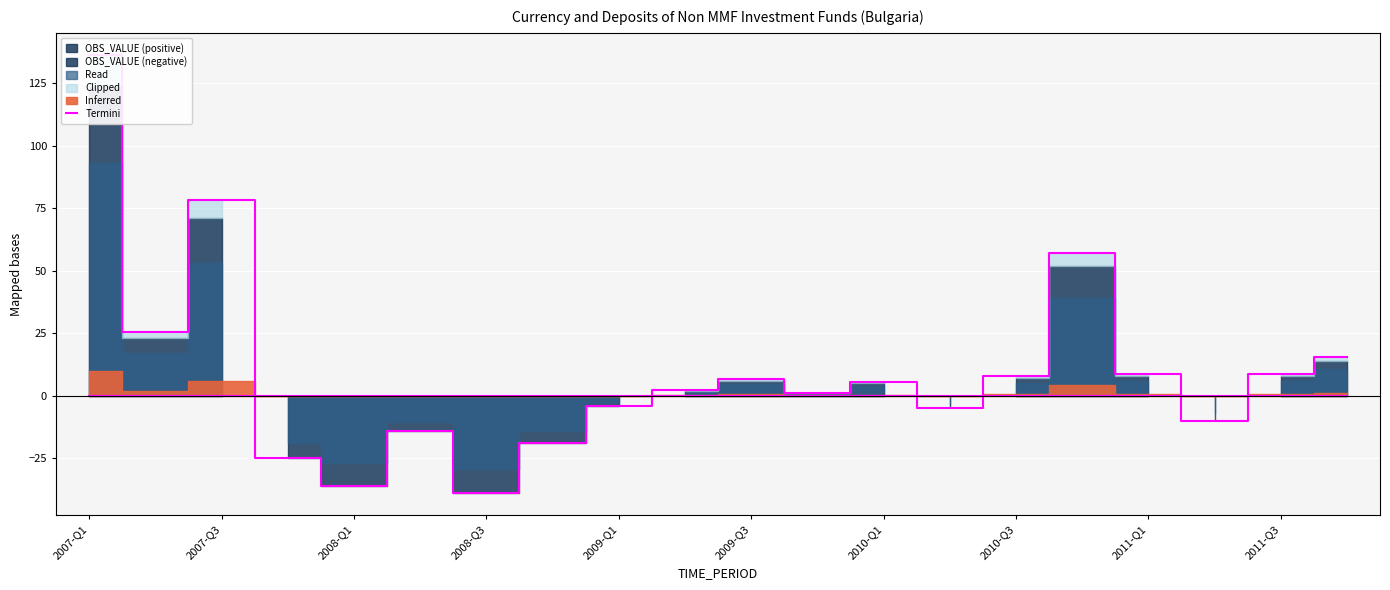

What is the difference between the values at 2007-Q1 and 2009-Q3?

129.8